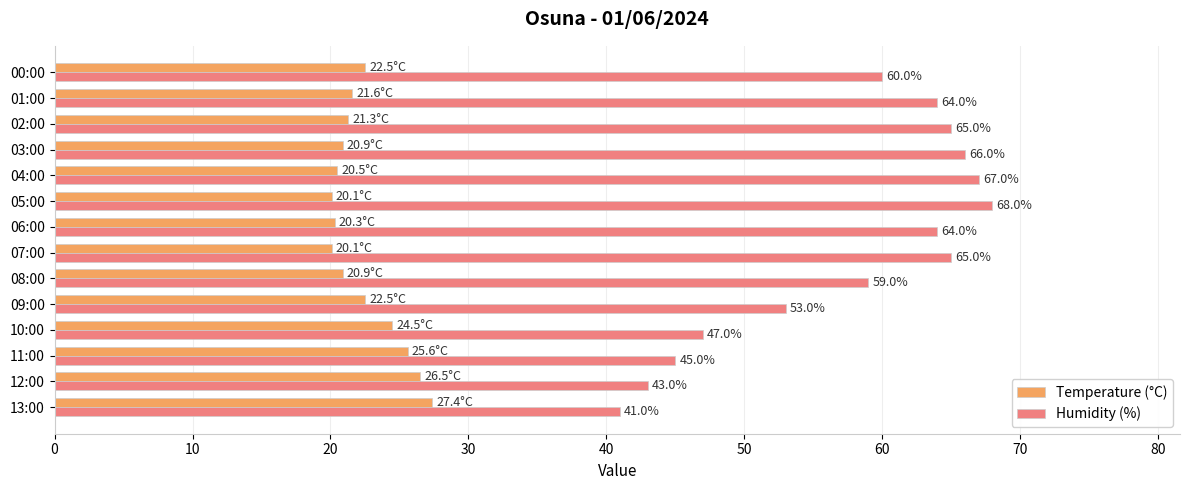

What value does the Temperature (°C) series have at 09:00?

22.5